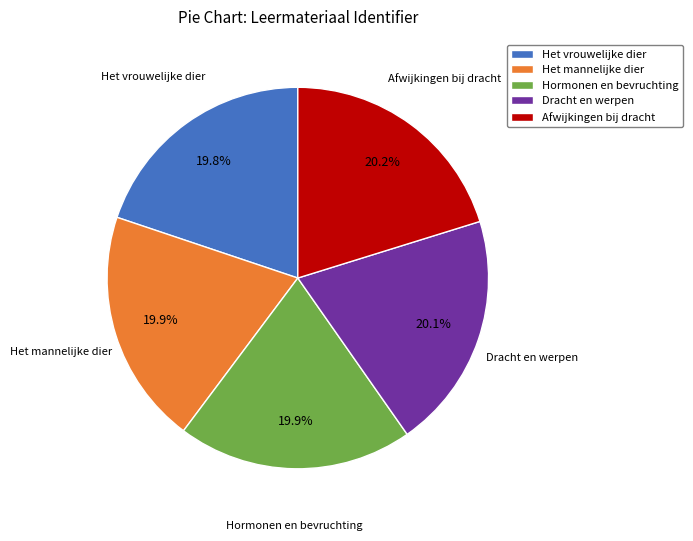

Approximately how many times larger is the value at Het mannelijke dier compared to Het vrouwelijke dier?

1.0